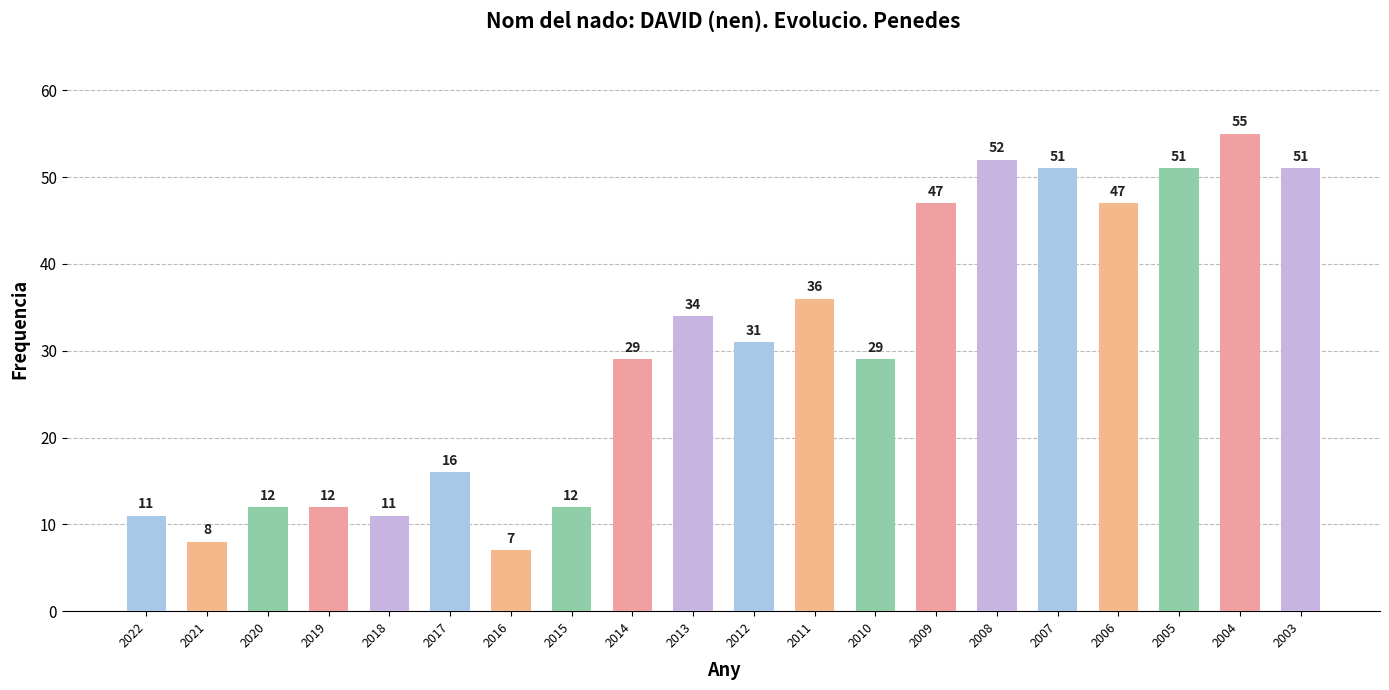

The value at 2020 is 12. True or false?

True